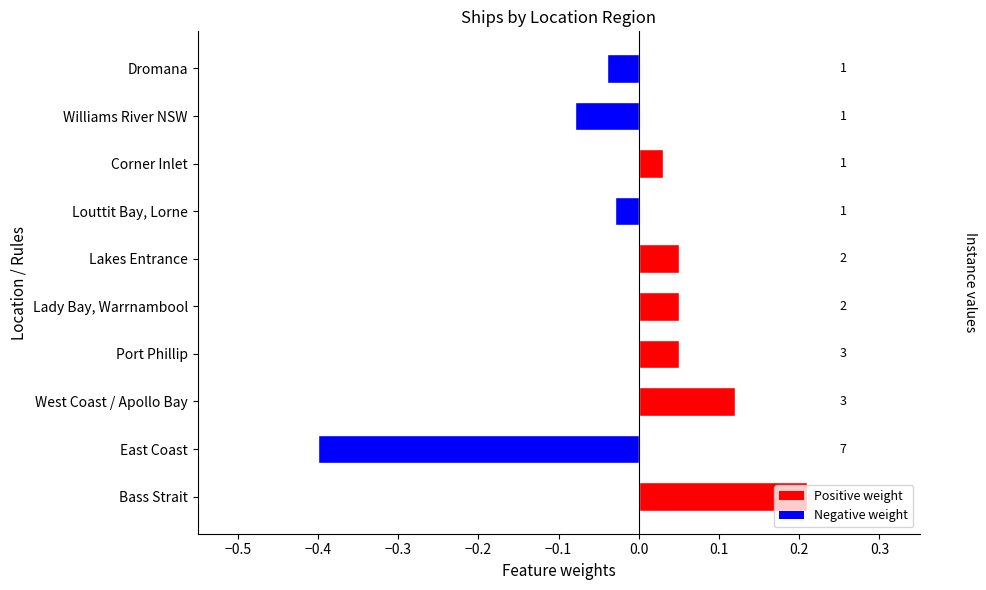

Are the bars horizontal?

Yes